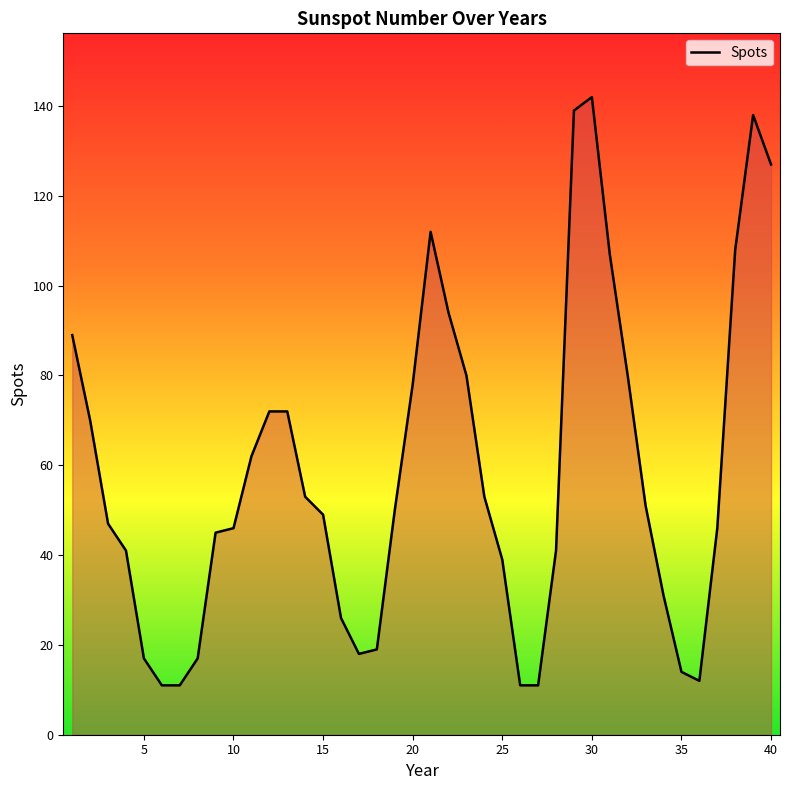

What is the difference between the maximum and minimum values?

131